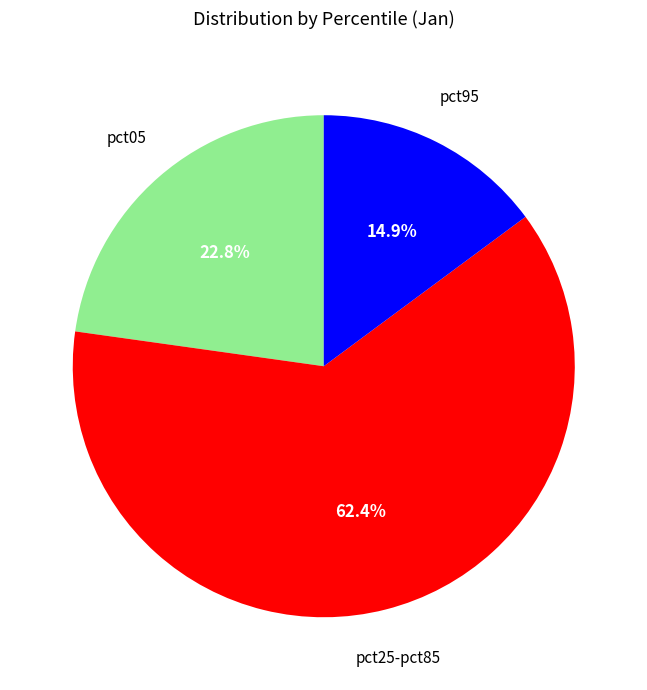

To the nearest percent, what is the average slice percentage?

33%